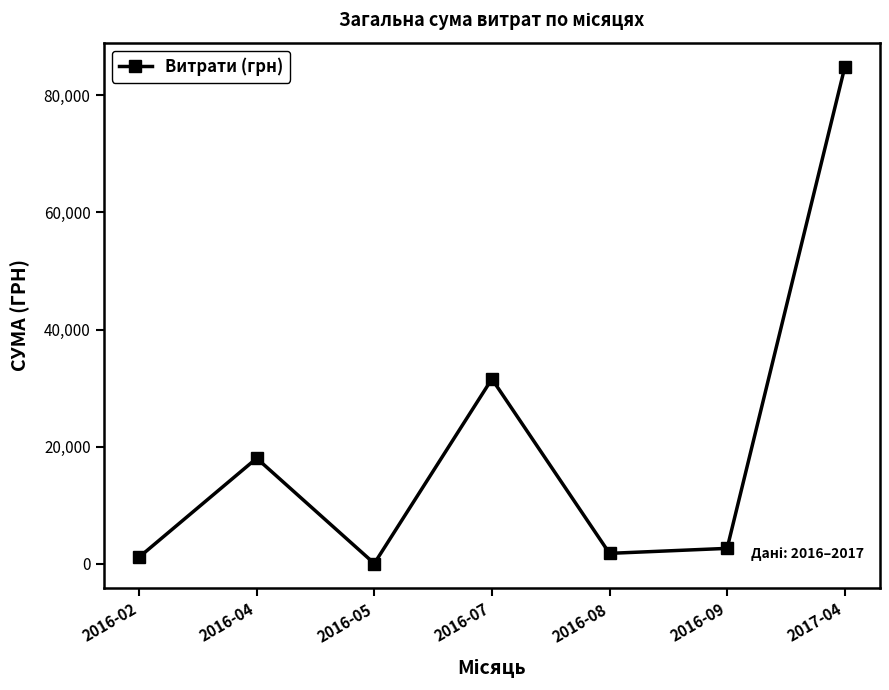

Where is the first local minimum?

2016-05